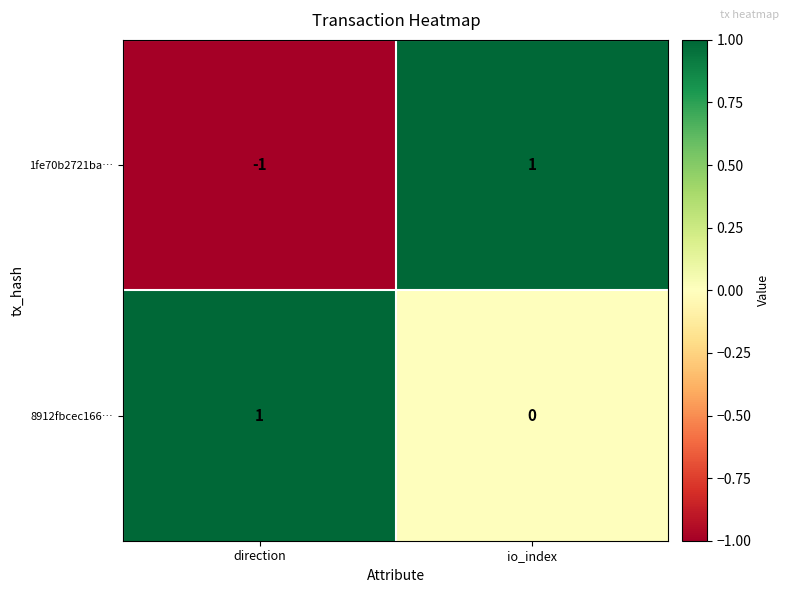

Rank the series by their average value, from lowest to highest.

1fe70b2721ba…, 8912fbcec166…